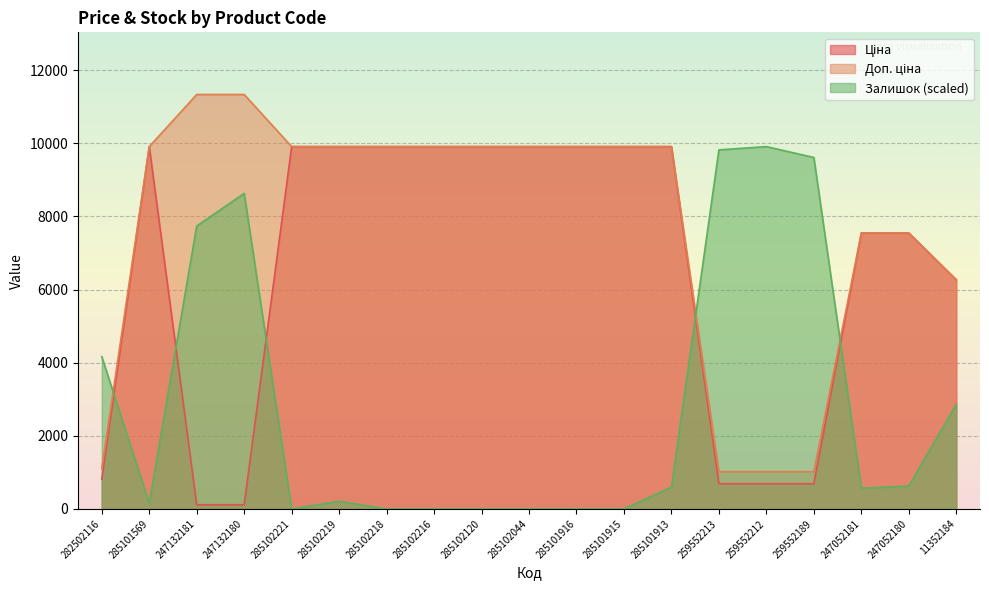

Reading left to right, list all the values displayed in this chart.

Ціна: 282502116=813.0	285101569=9908.5	247132181=113.3	247132180=113.3	285102221=9908.5	285102219=9908.5	285102218=9908.5	285102216=9908.5	285102120=9908.5	285102044=9908.5	285101916=9908.5	285101915=9908.5	285101913=9908.5	259552213=689.1	259552212=689.1	259552189=689.1	247052181=7545.9	247052180=7545.9	11352184=6266.7
Доп. ціна: 282502116=1101.8	285101569=9908.5	247132181=11334.0	247132180=11334.0	285102221=9908.5	285102219=9908.5	285102218=9908.5	285102216=9908.5	285102120=9908.5	285102044=9908.5	285101916=9908.5	285101915=9908.5	285101913=9908.5	259552213=1017.8	259552212=1017.8	259552189=1017.8	247052181=7545.9	247052180=7545.9	11352184=6266.7
Залишок: 282502116=4165.7	285101569=148.8	247132181=7736.4	247132180=8629.0	285102221=0.0	285102219=208.3	285102218=0.0	285102216=0.0	285102120=0.0	285102044=0.0	285101916=0.0	285101915=0.0	285101913=595.1	259552213=9819.2	259552212=9908.5	259552189=9610.9	247052181=565.3	247052180=624.9	11352184=2856.5